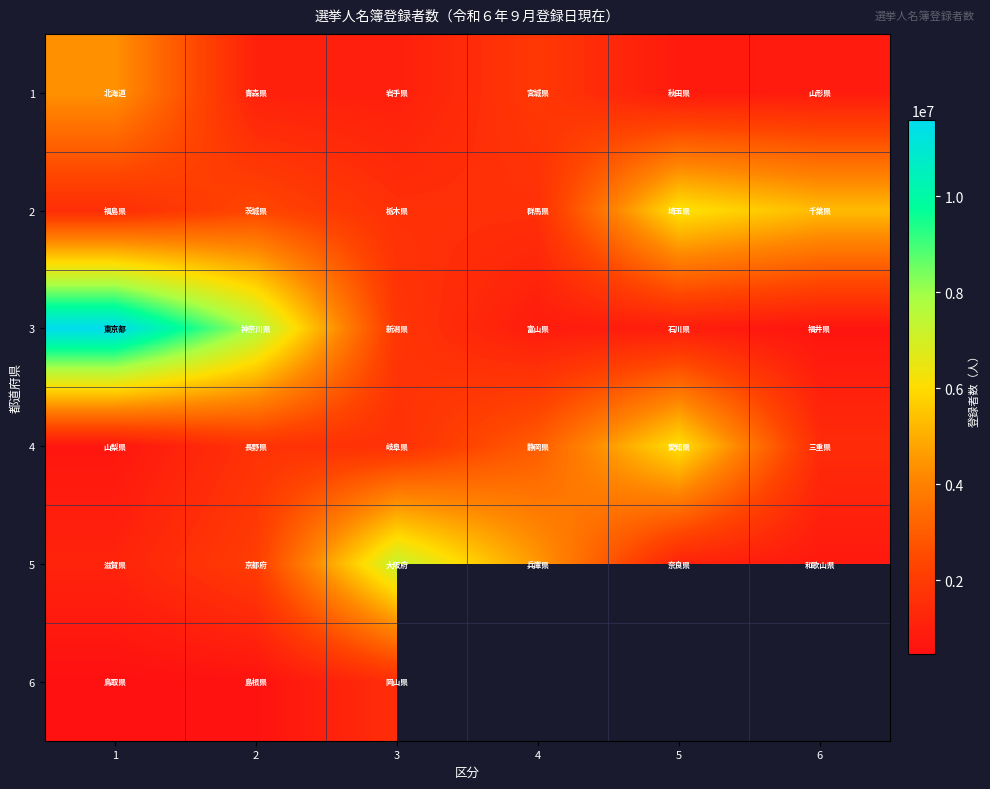

True or false: 3 has a value of 181731.5 at 6.

False